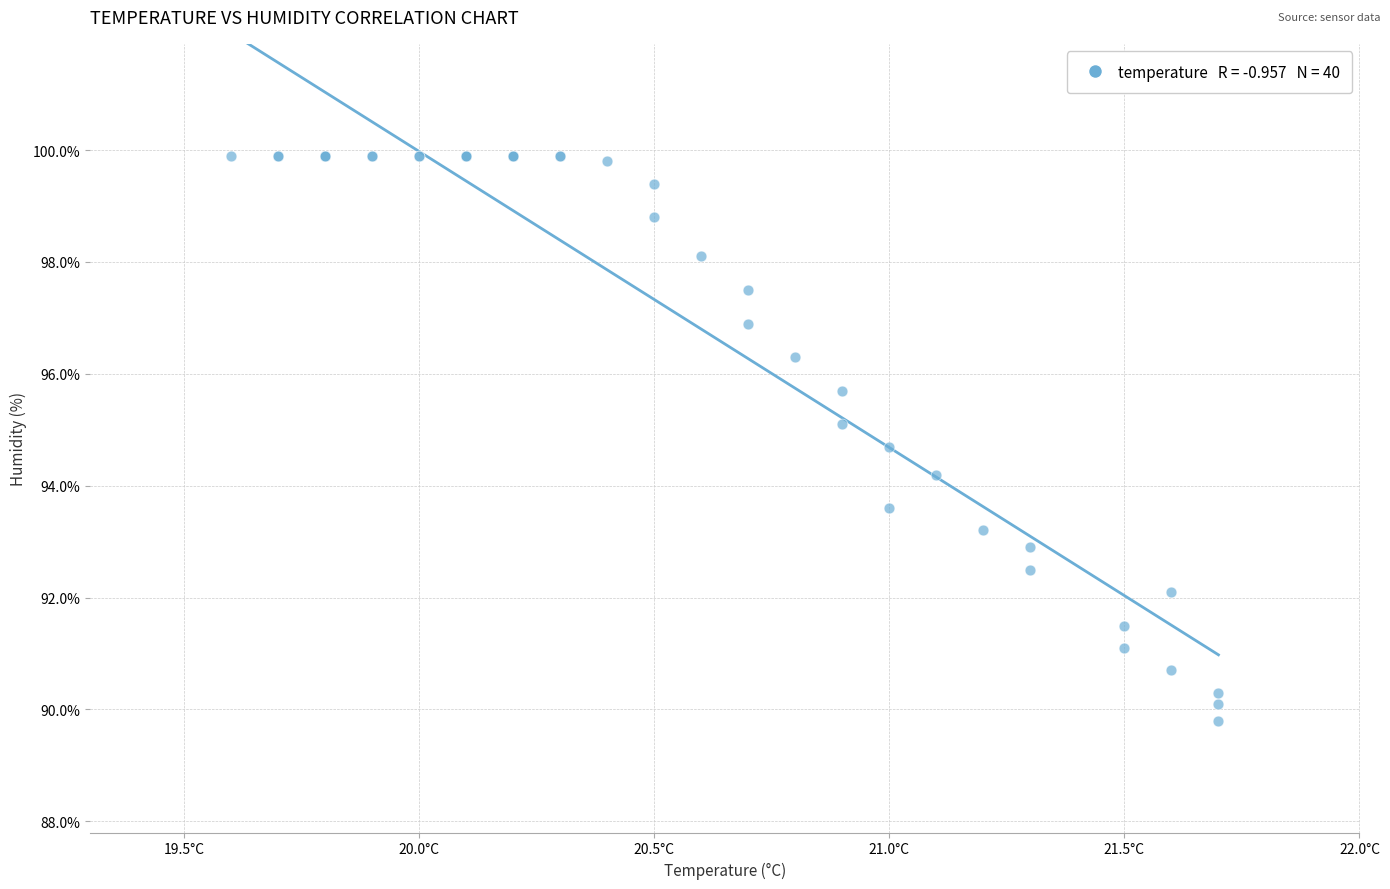

What Y value in the scatter plot is closest to 94?

94.2